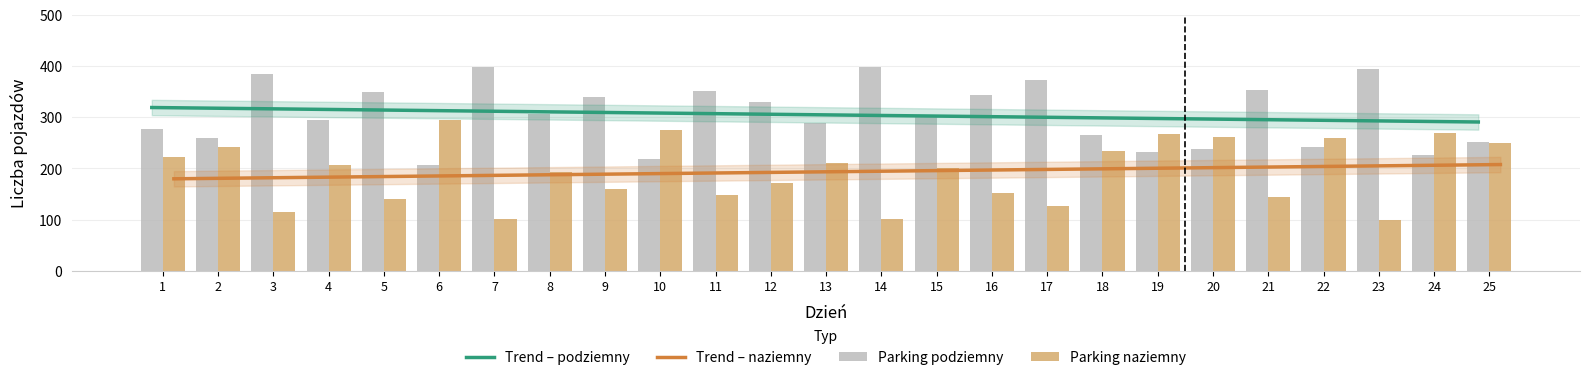

The Parking podziemny series shows 343.0 at 16. True or false?

True